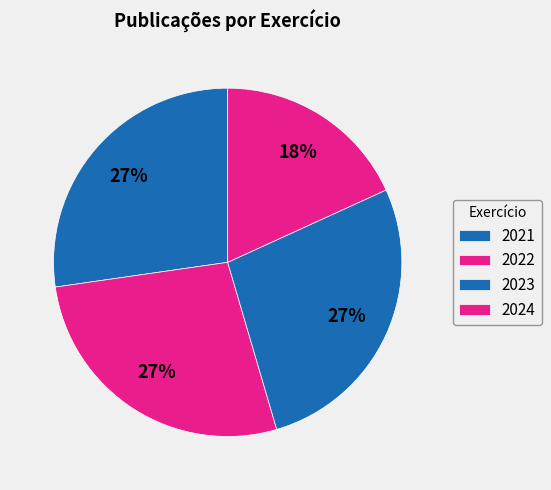

Count the number of slices in the pie.

4